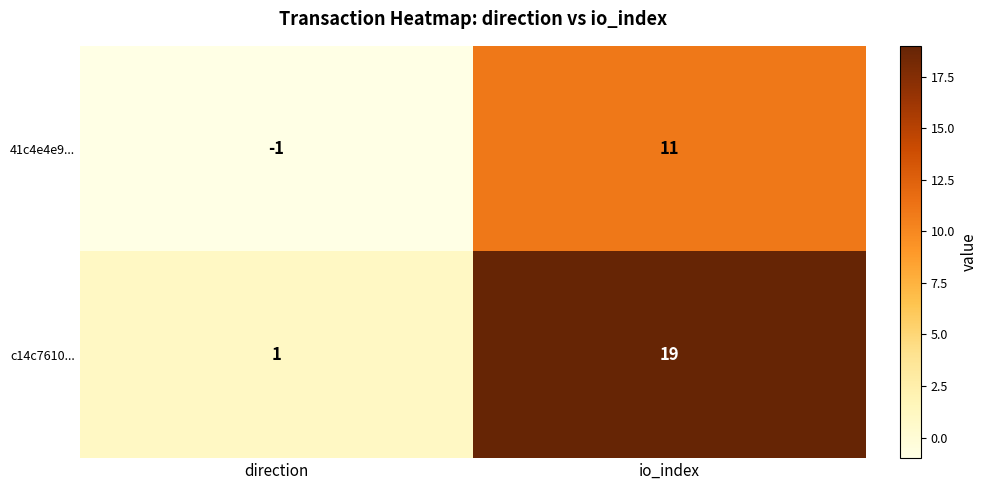

Reading right to left, what are all the values shown in this chart?

41c4e4e9...: io_index=11	direction=-1
c14c7610...: io_index=19	direction=1